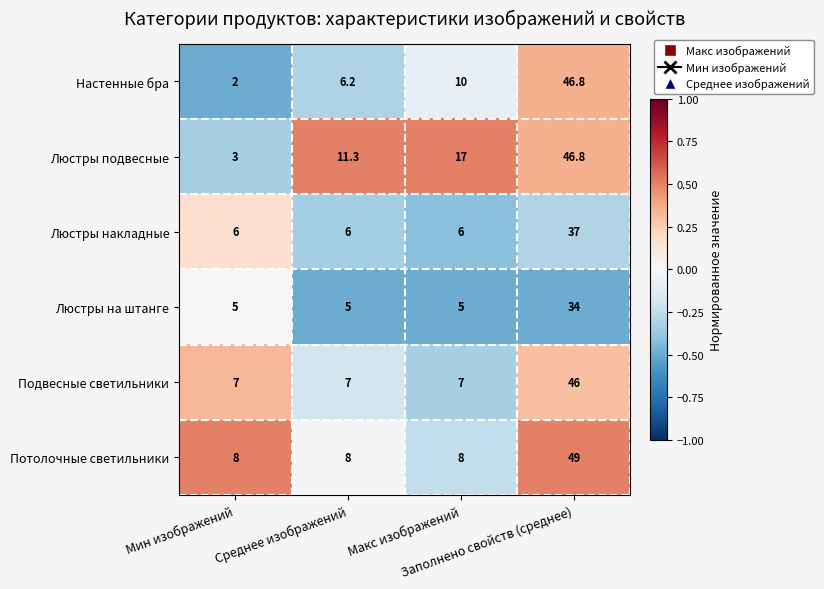

What is the minimum value shown in the chart?

2.0